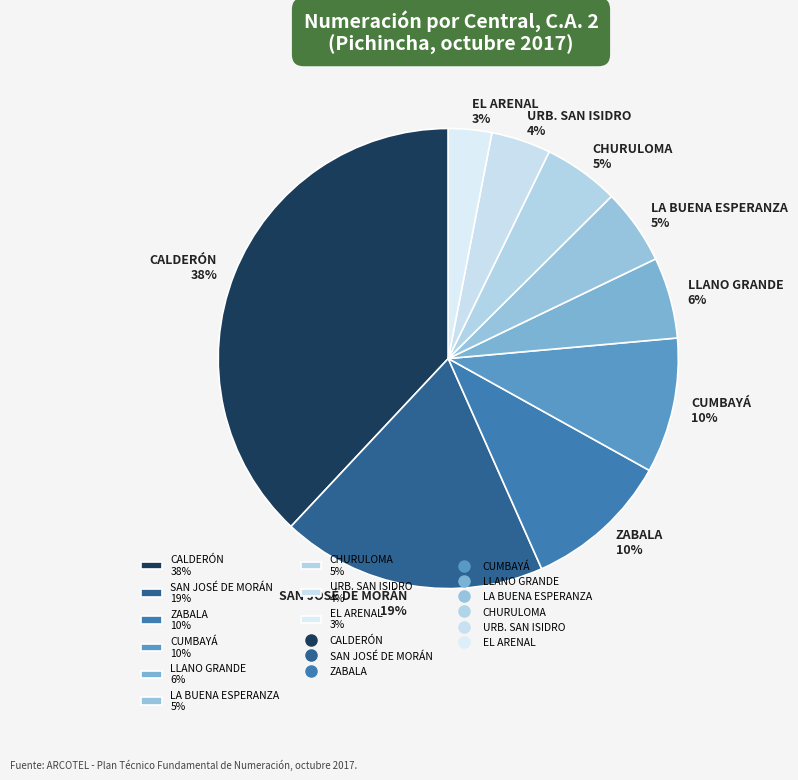

To the nearest percent, what is the difference between the largest and smallest slice percentages?

35%